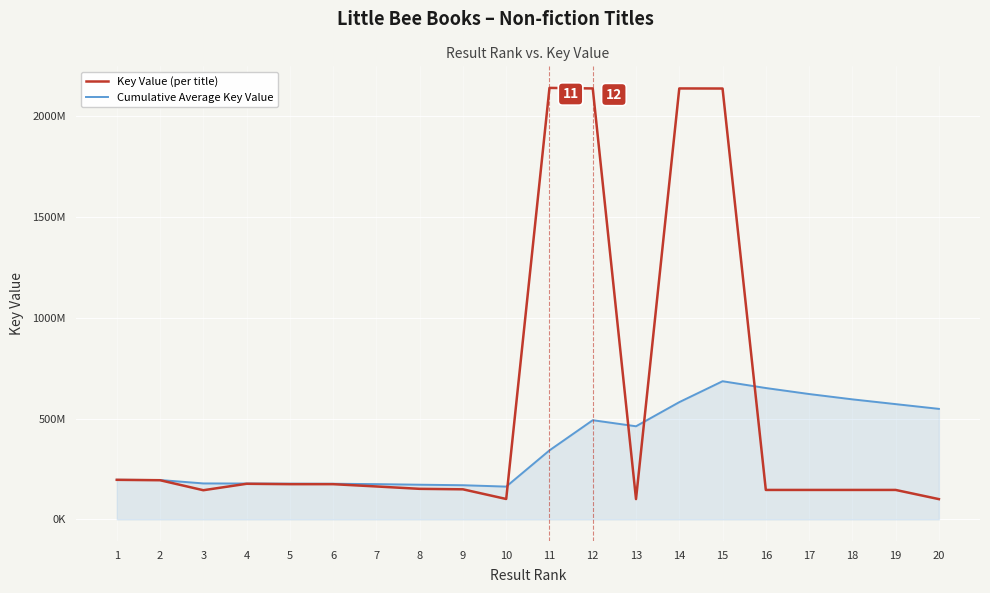

What is the smallest value displayed?

100377343.0